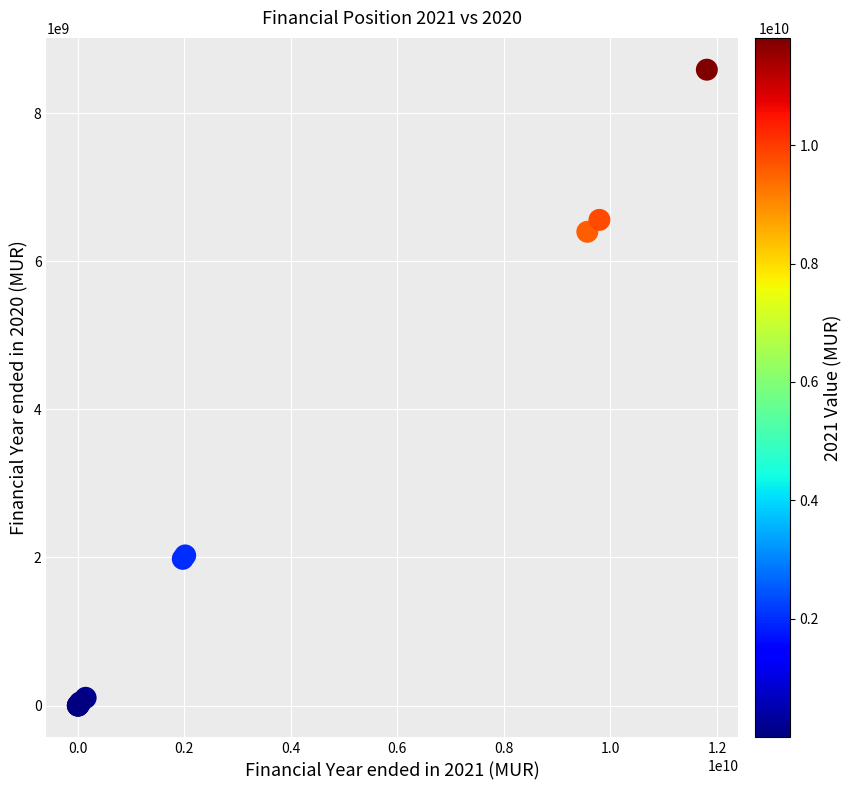

What Y value in the scatter plot is closest to 4293378615?

6397678010